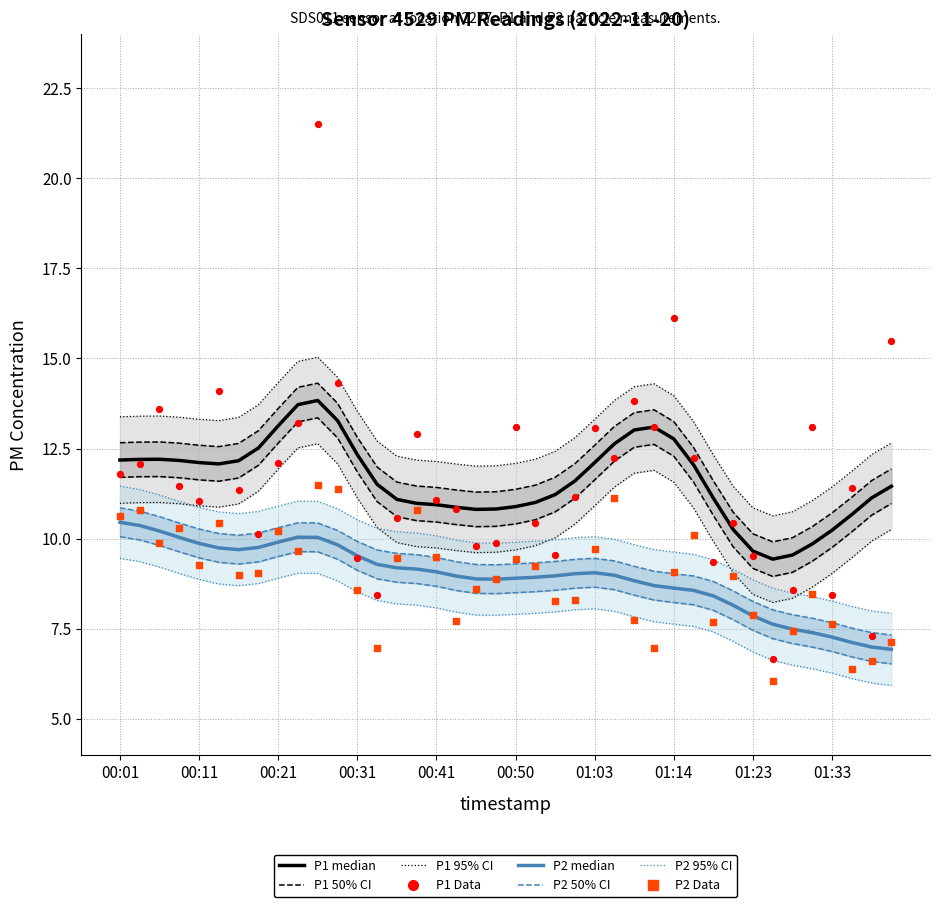

Which series reaches the minimum Y coordinate?

P2 Data